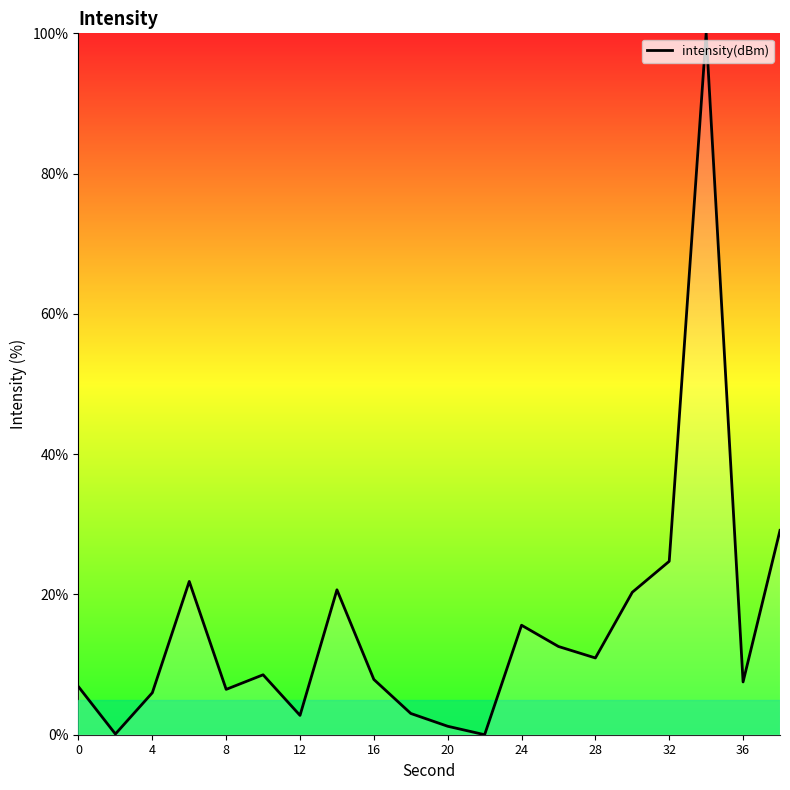

What is the maximum value shown in the chart?

100.0